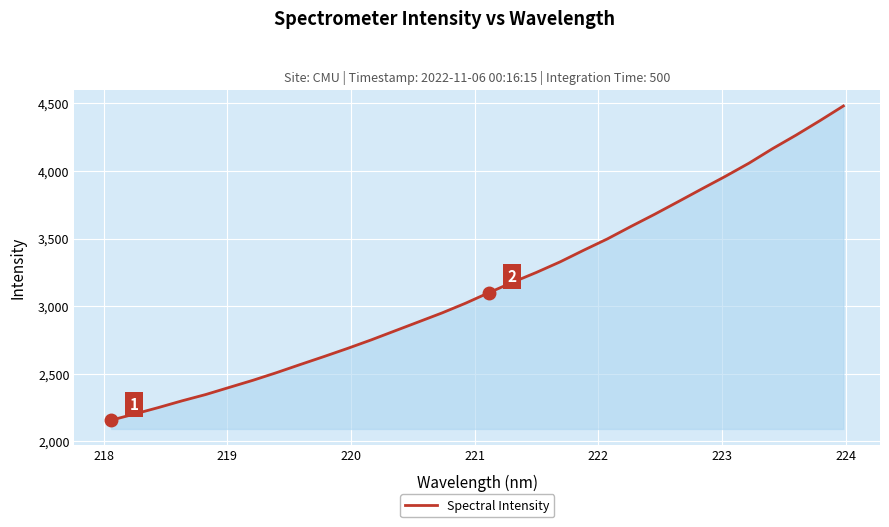

What is the greatest value displayed?

4481.4